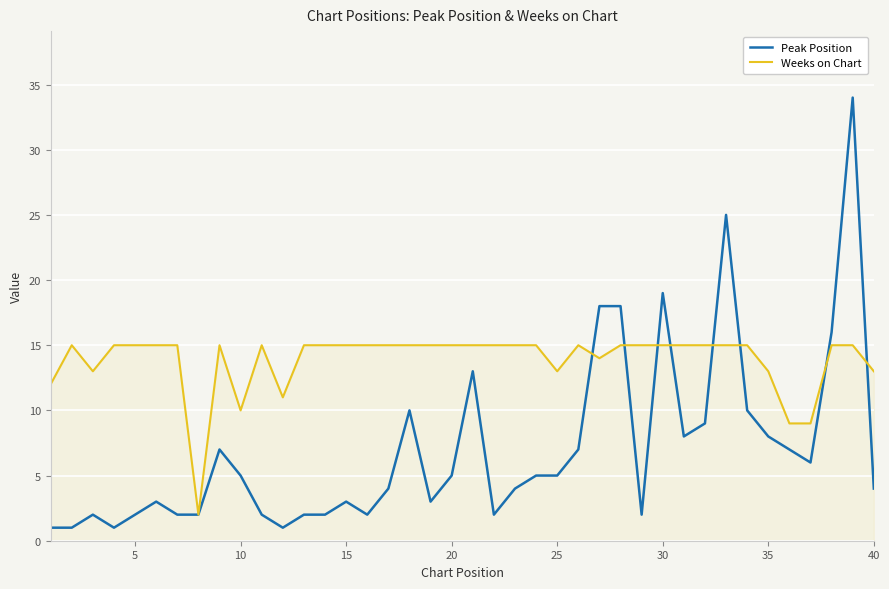

What is the greatest value displayed?

34